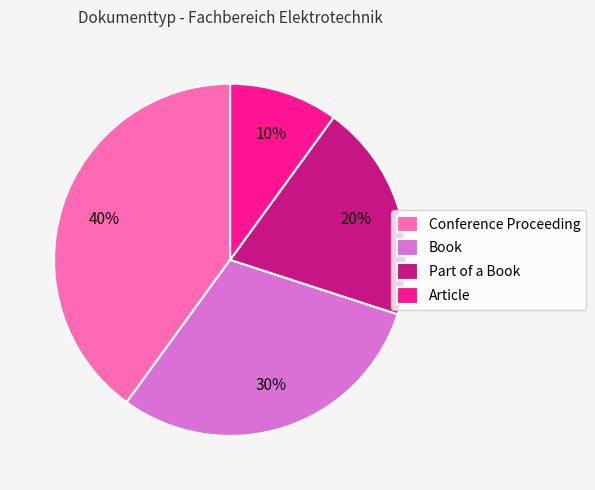

Do Conference Proceeding and Part of a Book together represent more than half of the pie?

Yes